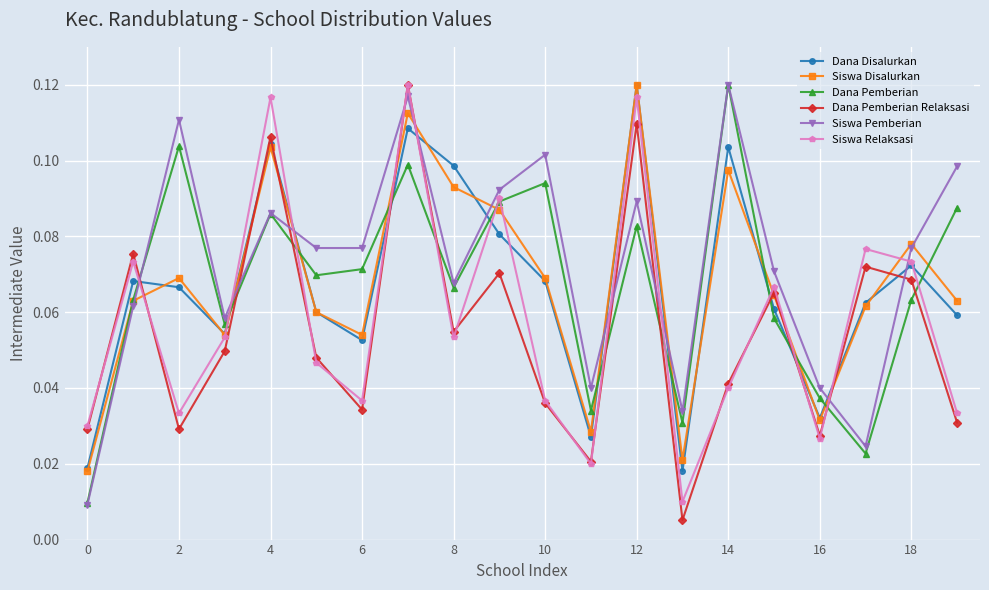

At how many categories does at least one series exceed 0?

20